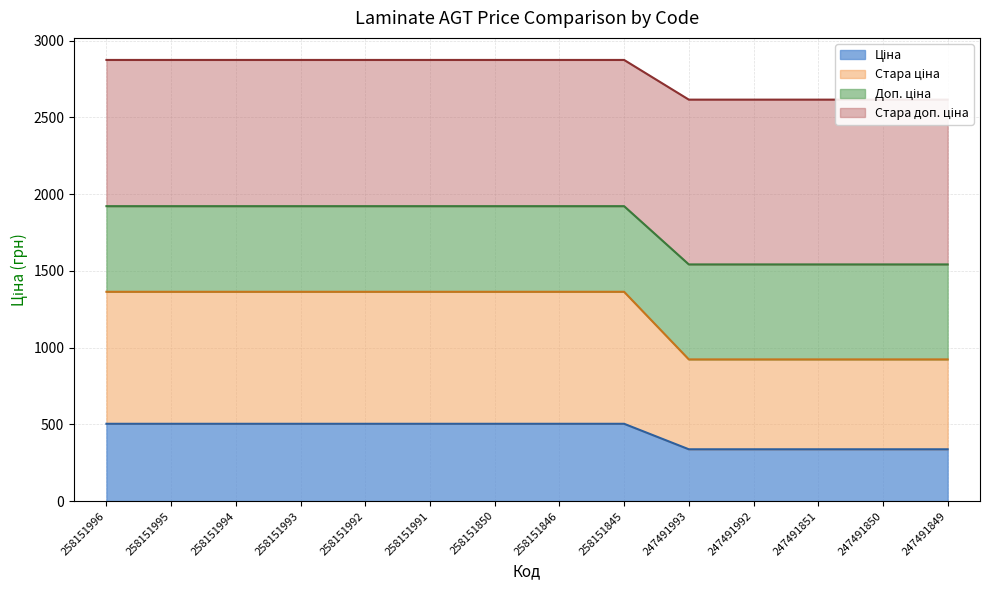

True or false: Стара доп. ціна has a value of 5040.6 at 258151996.

False